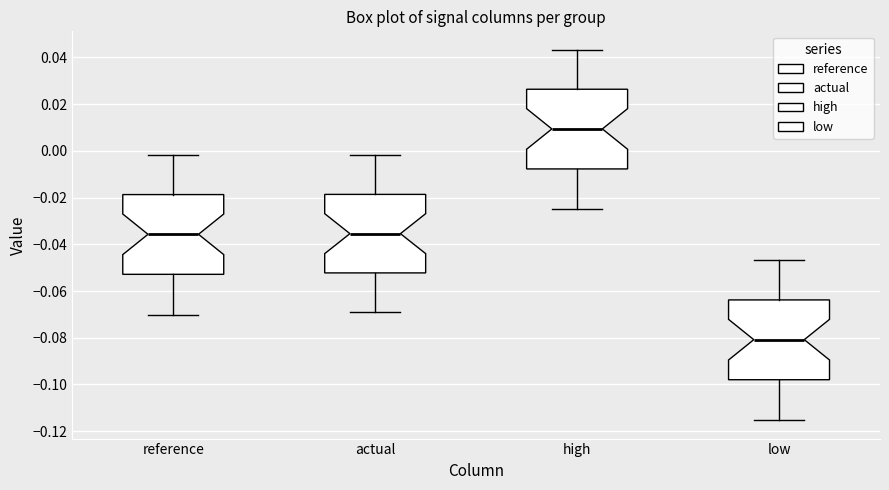

Reading left to right, transcribe this box plot: for each box, give where its median line is, the range the box spans, and where its two whiskers end, as read against the y-axis. The values are not printed on the chart, so give them approximately, as read against the axis.

reference: median -0.036, box -0.052 to -0.018, whiskers -0.070 to -0.002
actual: median -0.036, box -0.052 to -0.018, whiskers -0.070 to -0.002
high: median 0.010, box -0.008 to 0.026, whiskers -0.024 to 0.044
low: median -0.080, box -0.098 to -0.064, whiskers -0.116 to -0.046